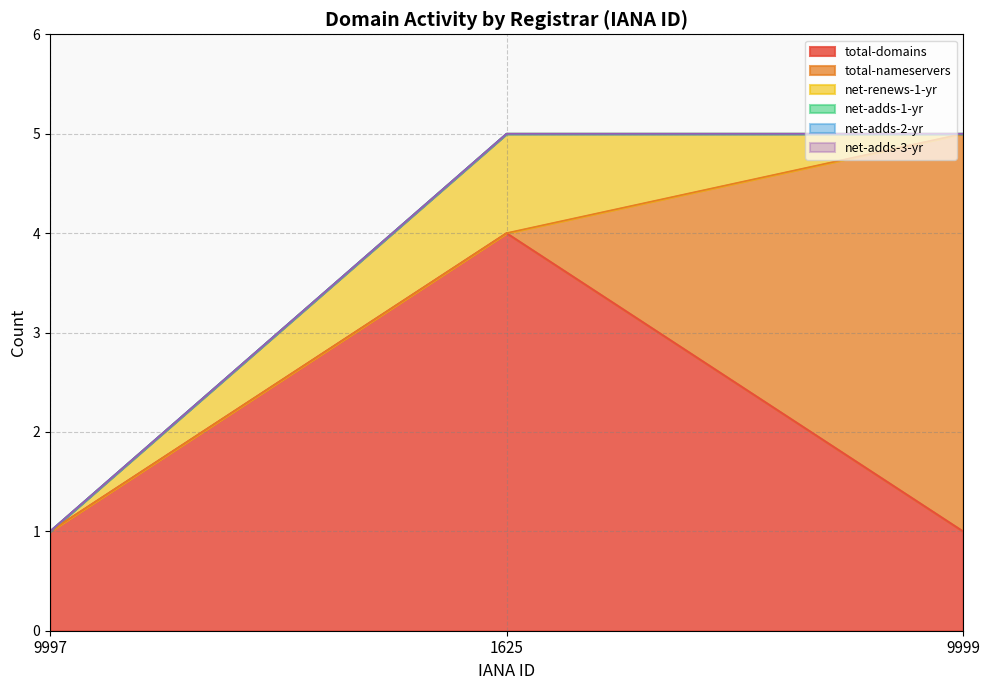

Which category has the highest value in the total-domains series?

1625